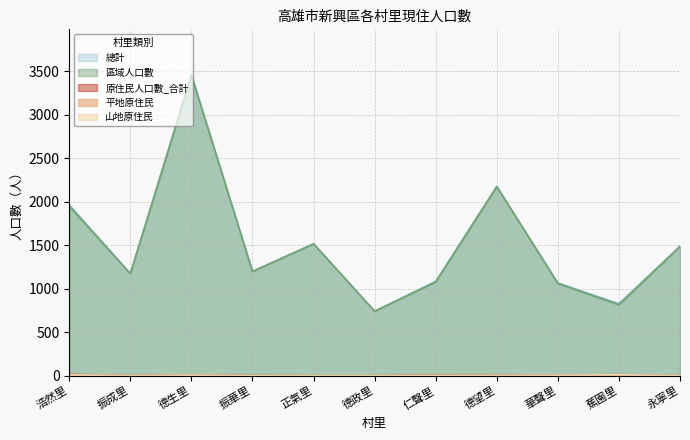

At which category does 總計 reach its first local peak?

德生里